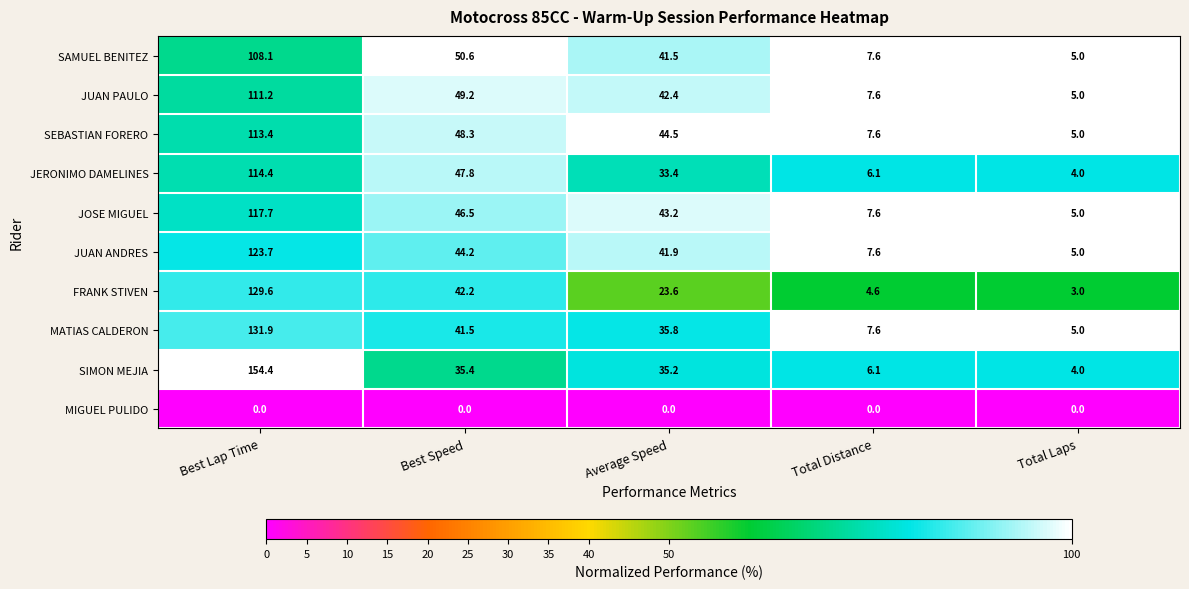

At which label is JERONIMO DAMELINES closest to 59?

Best Speed